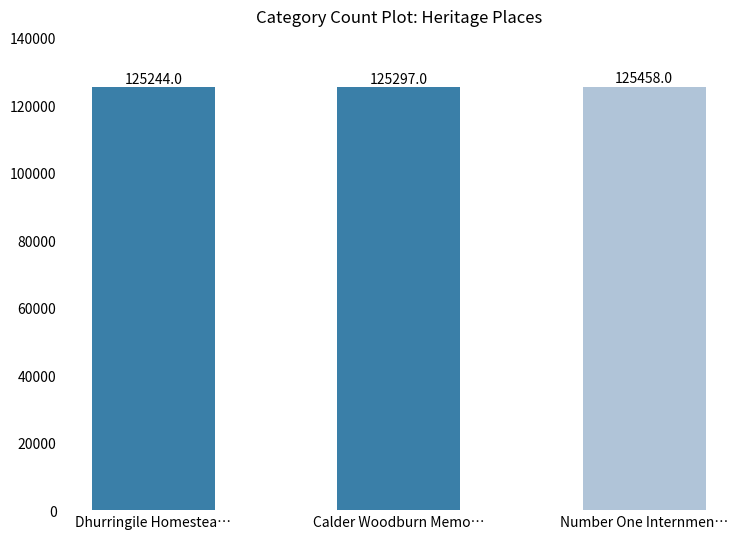

At which category does the chart reach its minimum across all series?

Dhurringile Homestea…